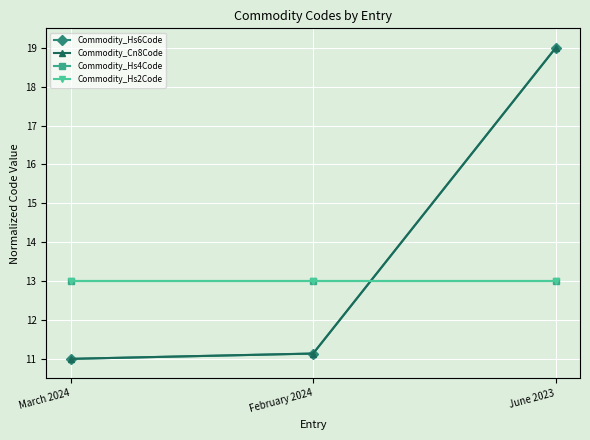

How many lines are shown in the chart?

4